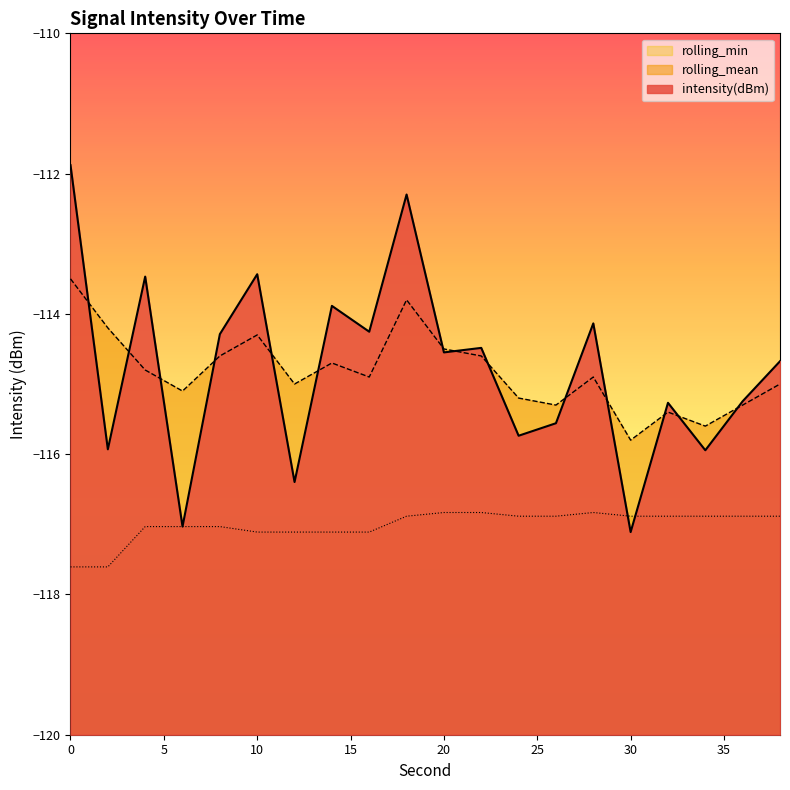

What is the difference between the intensity(dBm) values at 20 and 16?

0.3